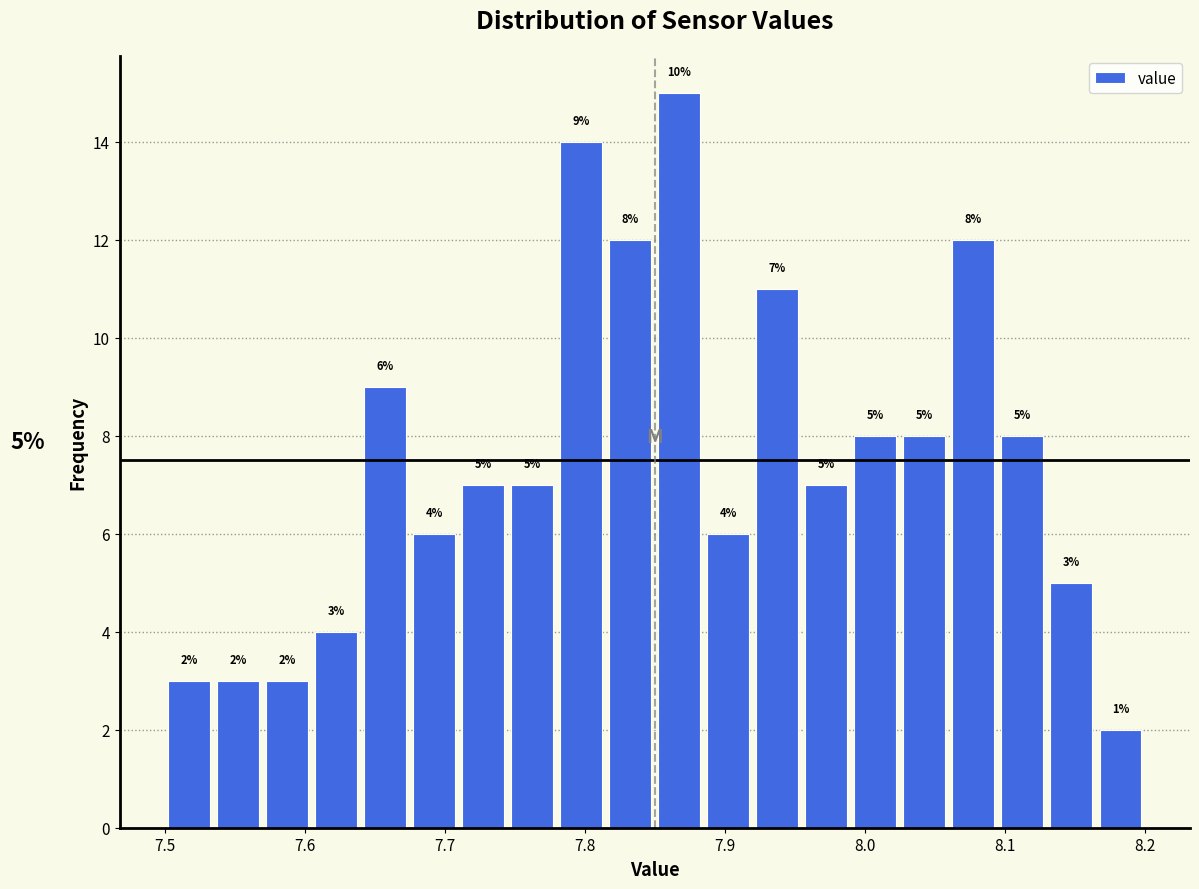

Read against the x-axis, roughly where is the centre of the tallest bar?

7.87